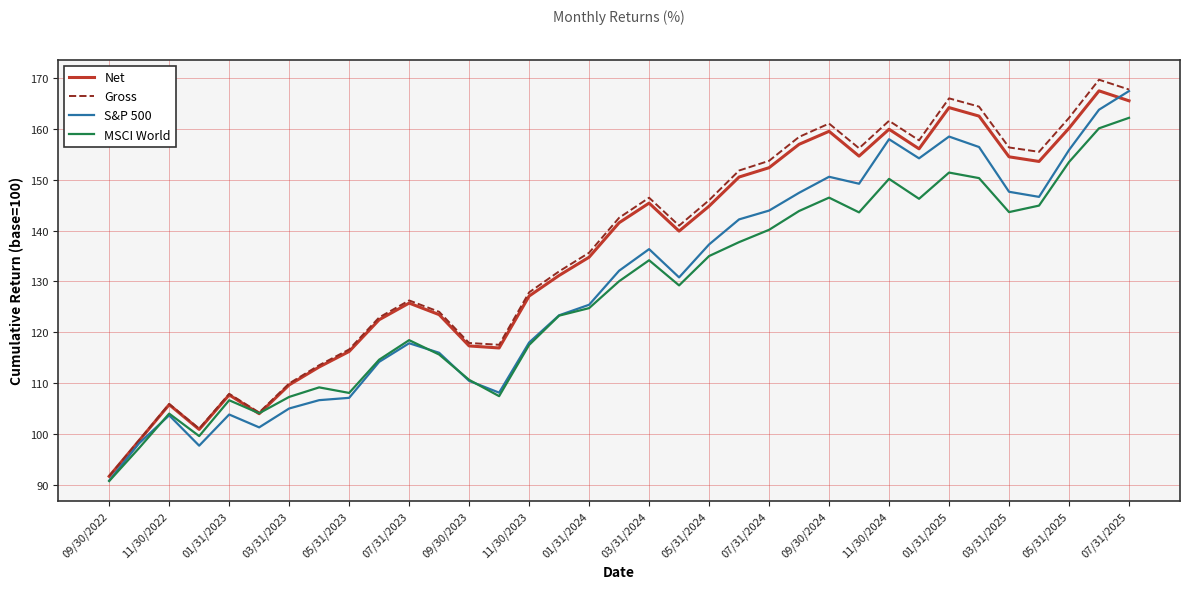

What is the maximum value shown in the chart?

169.7